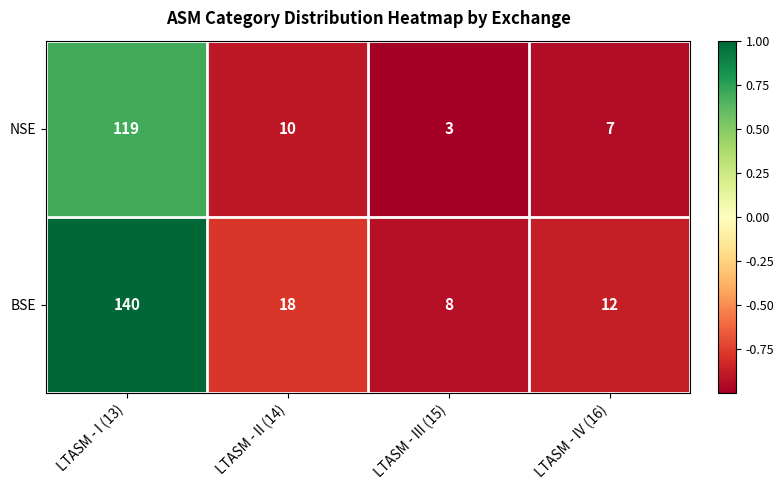

At which label does NSE first exceed 10?

LTASM - I (13)